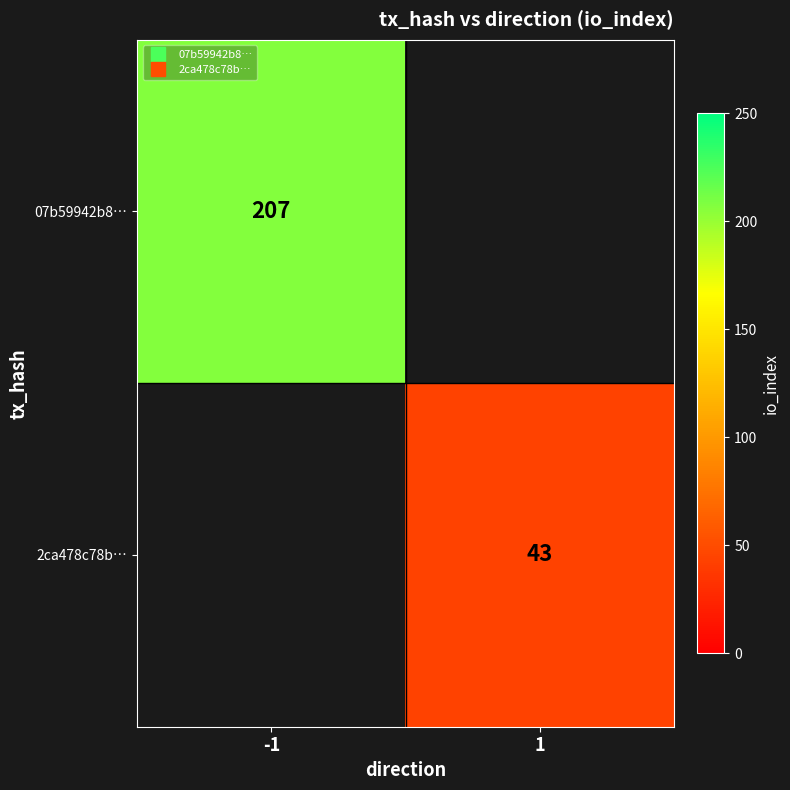

Where is 07b59942b8… nearest to the value 103?

1